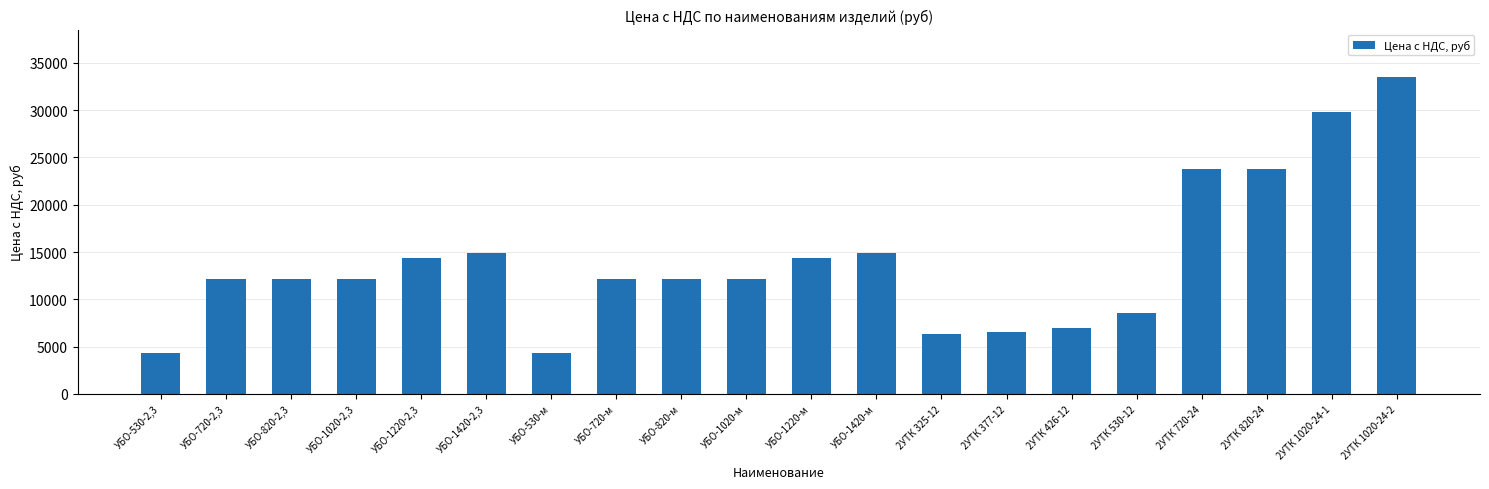

What is the value of the 3rd bar from the left?

12200